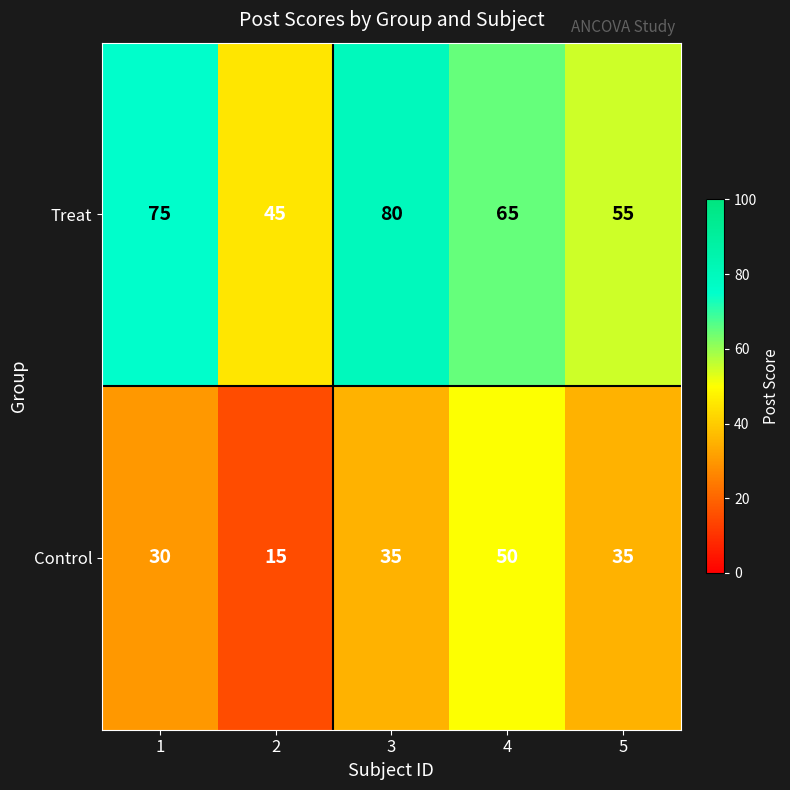

Reading left to right, transcribe all the data shown in this chart.

Treat: 1=75	2=45	3=80	4=65	5=55
Control: 1=30	2=15	3=35	4=50	5=35